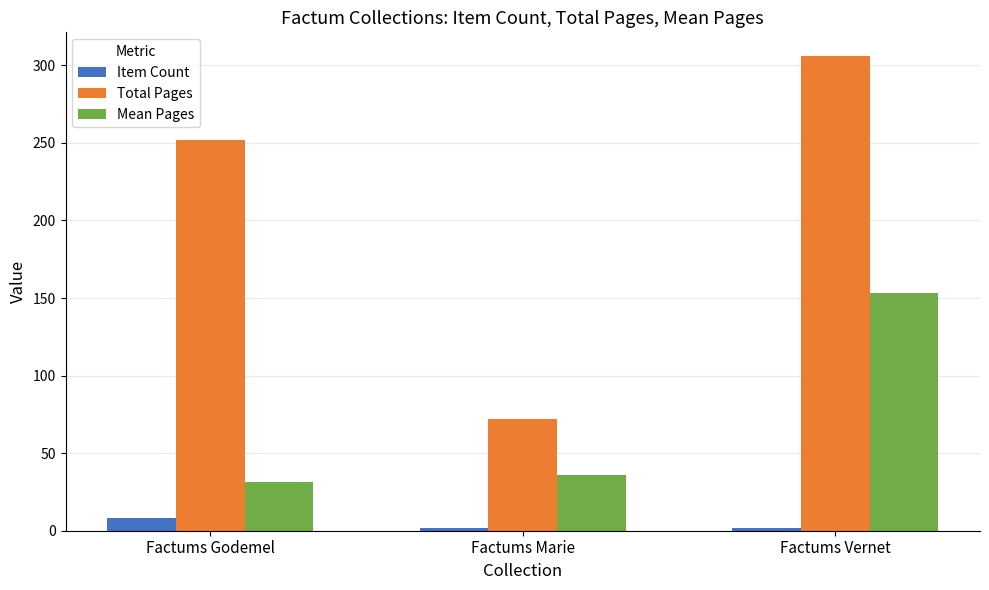

How many bars are there in total?

9